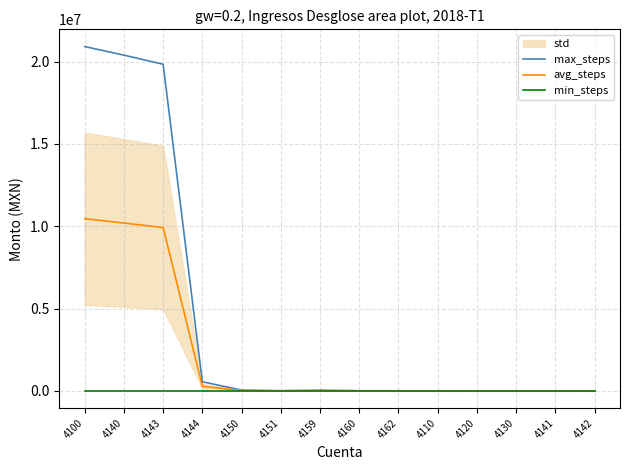

At which category does avg_steps reach its first local peak?

4159